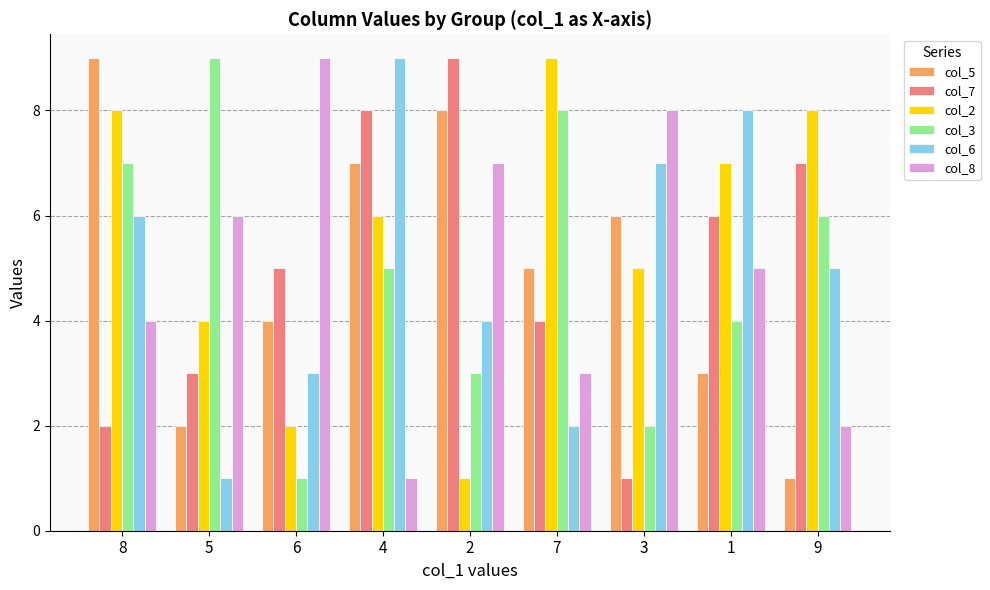

How many groups of bars are there?

9